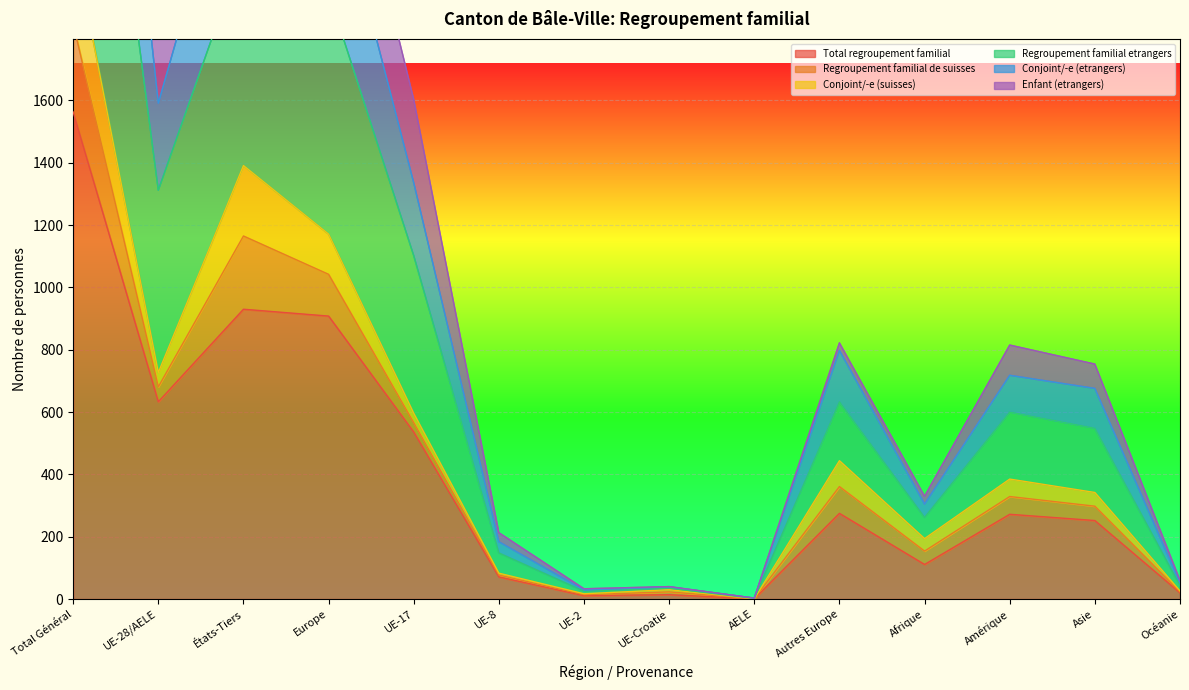

What is the difference between the maximum and minimum values in the Conjoint/-e (etrangers) series?

4137